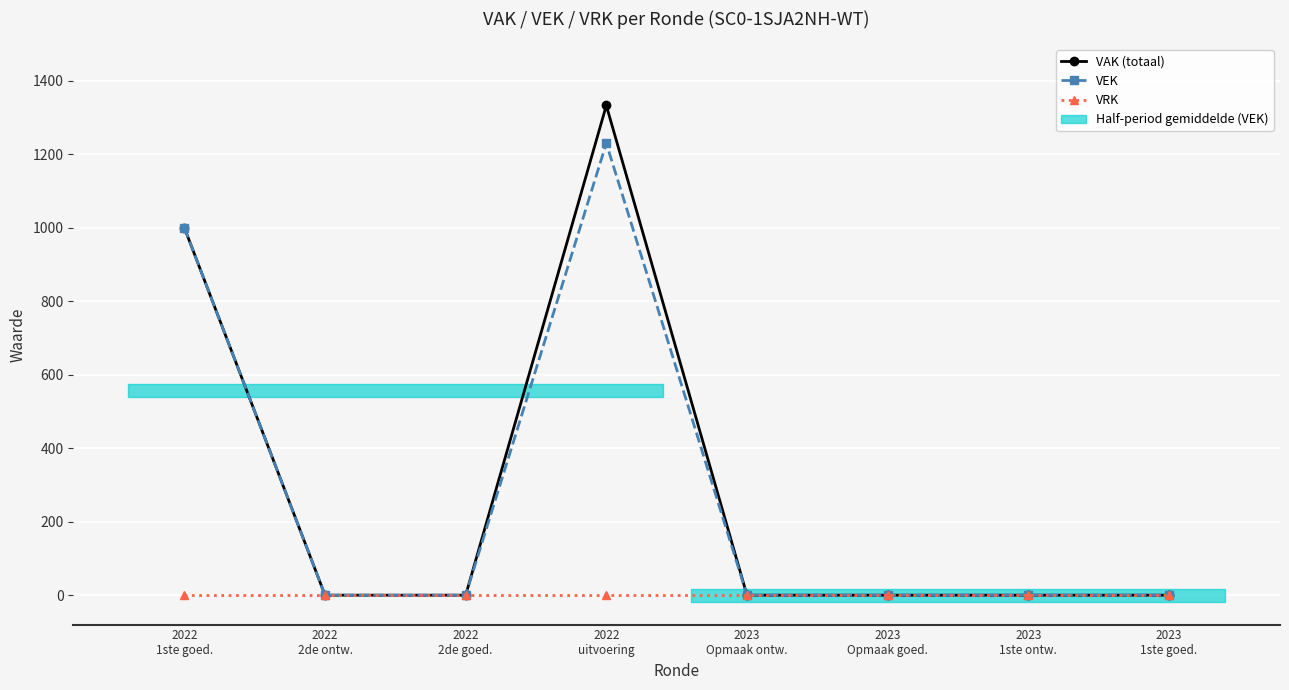

What is the highest value of the VAK (totaal) series?

1333